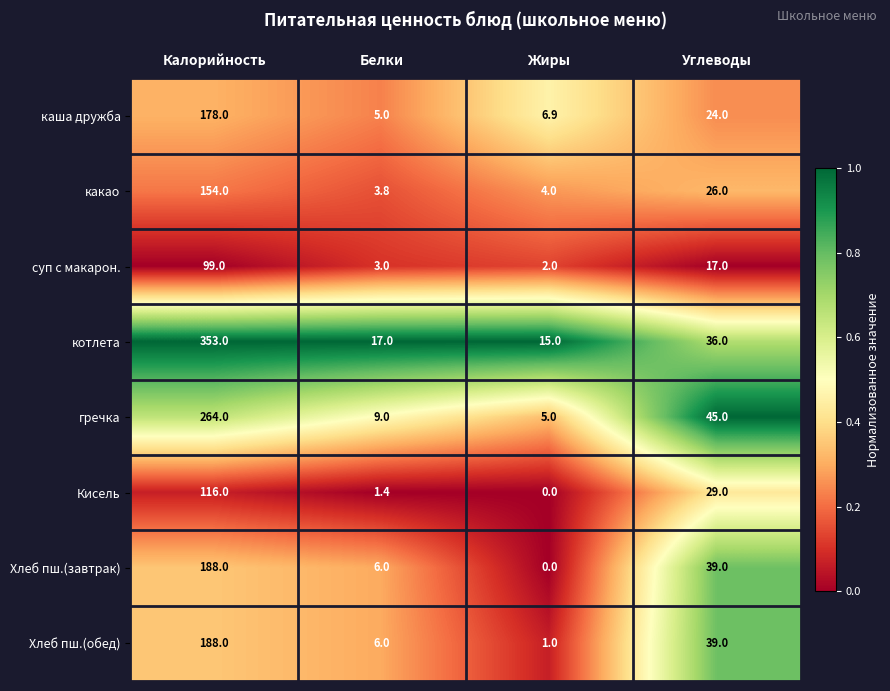

Which category has the lowest value across all series?

Жиры